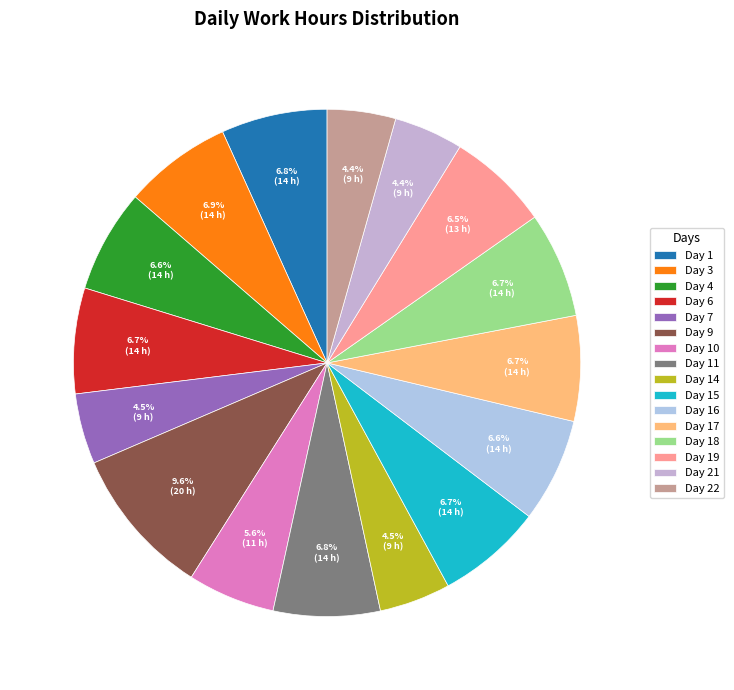

What is the largest slice in the pie chart?

Day 9